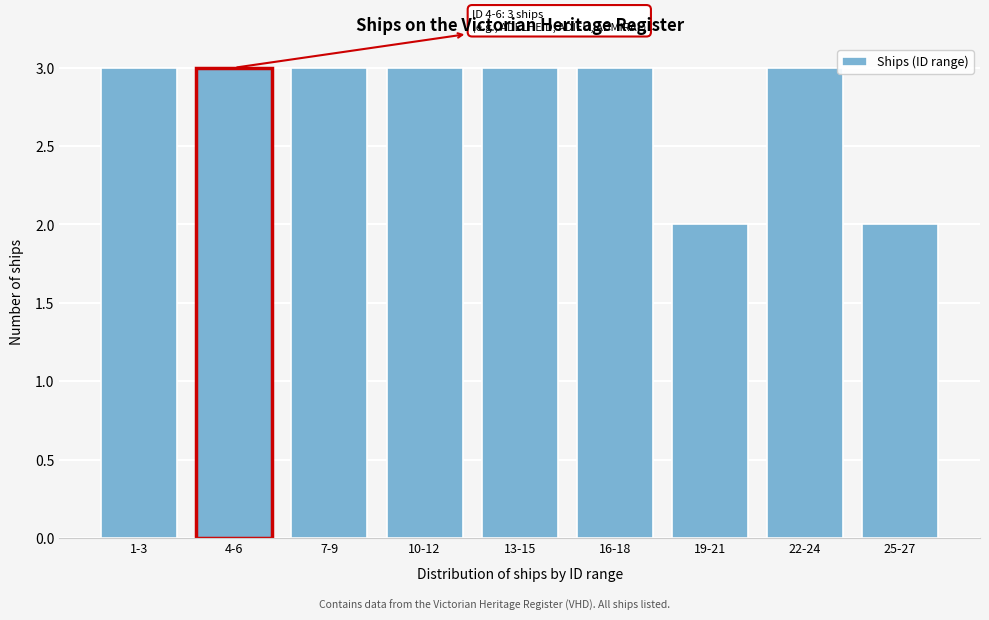

Reading right to left, transcribe all the data shown in this chart.

25-27=2	22-24=3	19-21=2	16-18=3	13-15=3	10-12=3	7-9=3	4-6=3	1-3=3